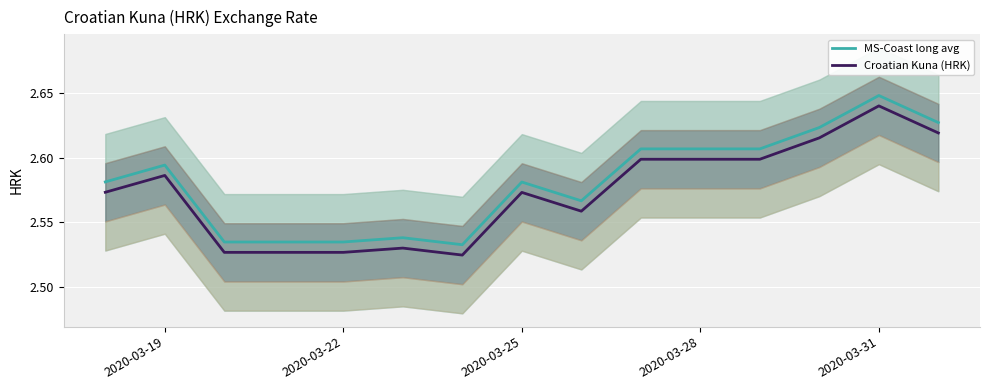

How many series are shown in this chart?

2